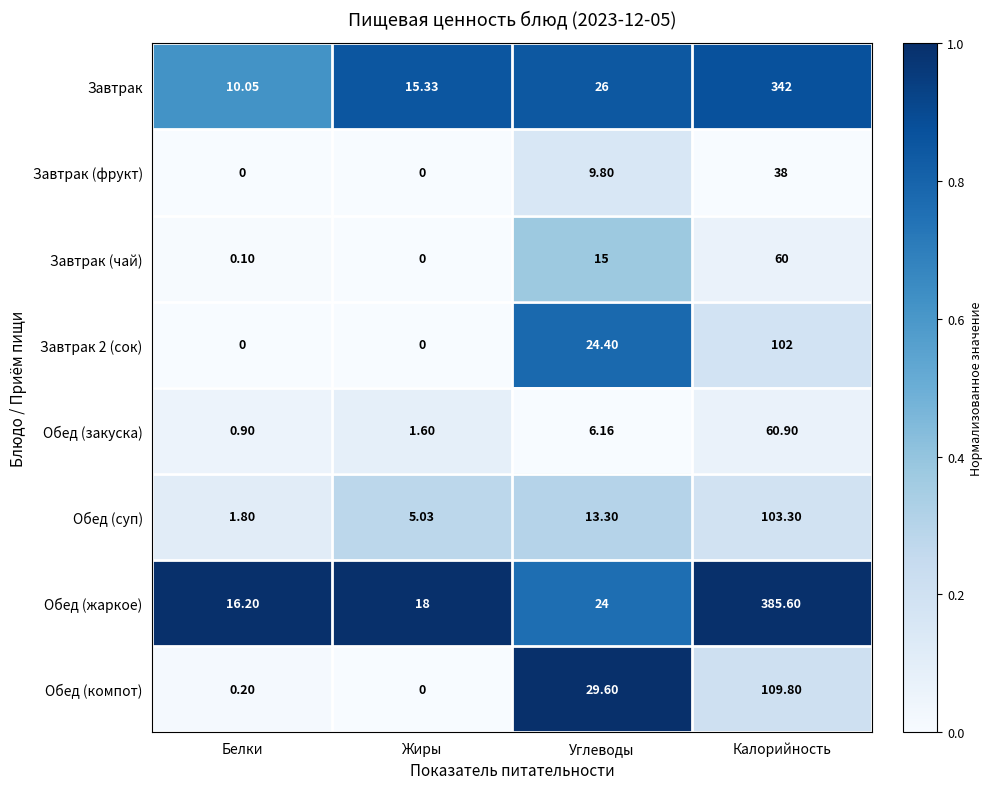

Rank the categories by Обед (закуска) value from highest to lowest.

Калорийность, Углеводы, Жиры, Белки